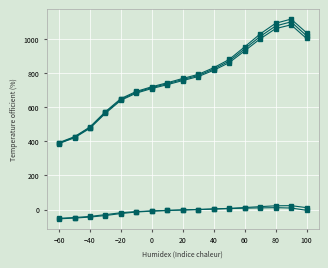

Is it true that 1 kHz equals 28.1 at 13?

False